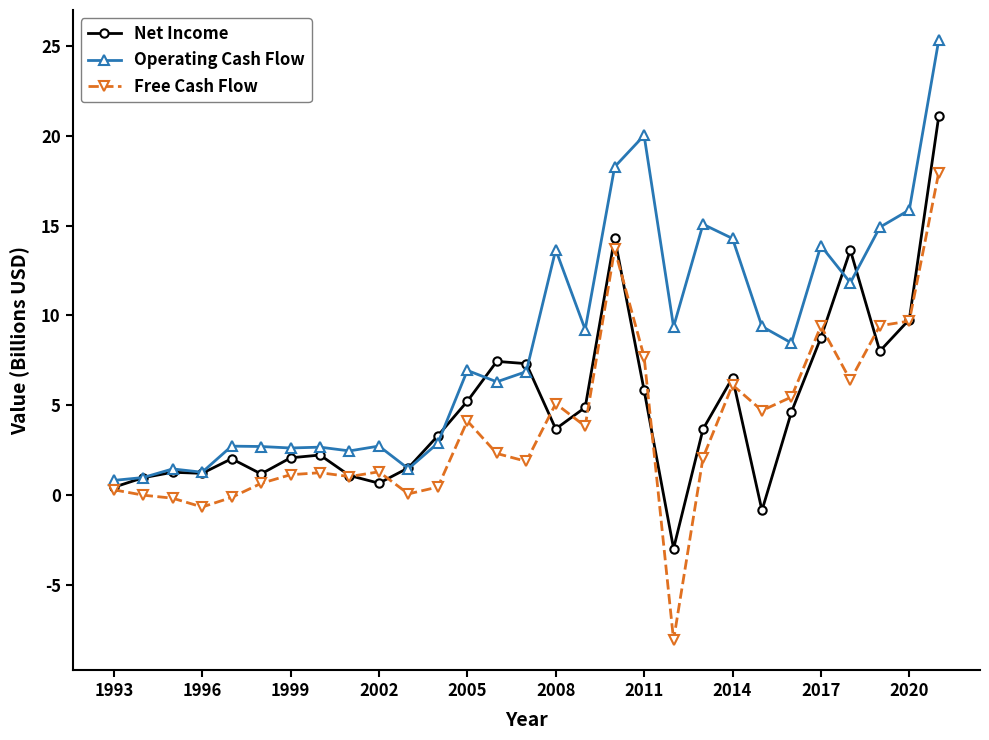

In Net Income, how many points are higher than both neighbors (excluding endpoints)?

7